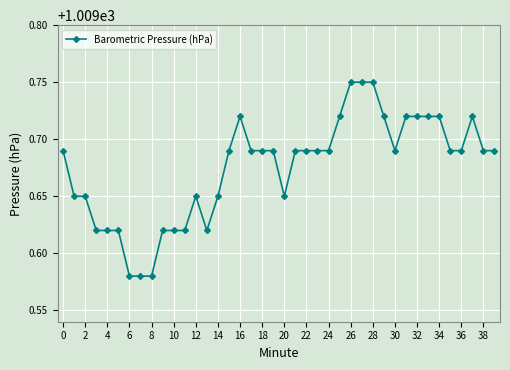

What is the sum of all values?

40387.0